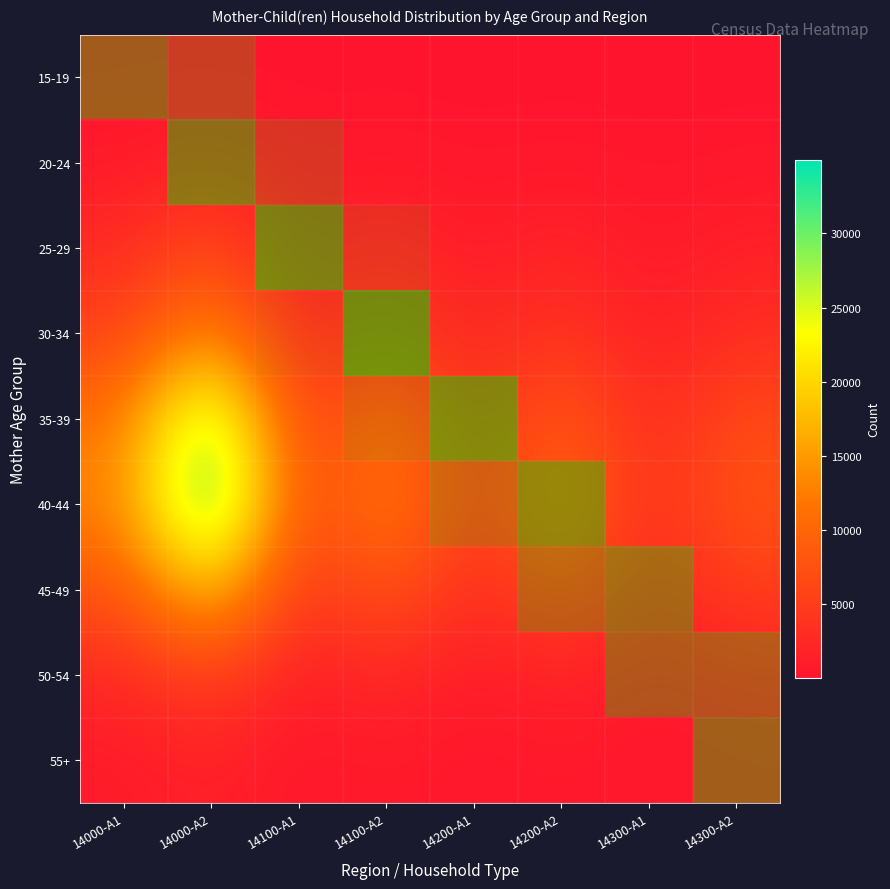

List the labels in order of 15-19 value, smallest first.

14300-A1, 14200-A1, 14100-A1, 14300-A2, 14200-A2, 14100-A2, 14000-A1, 14000-A2